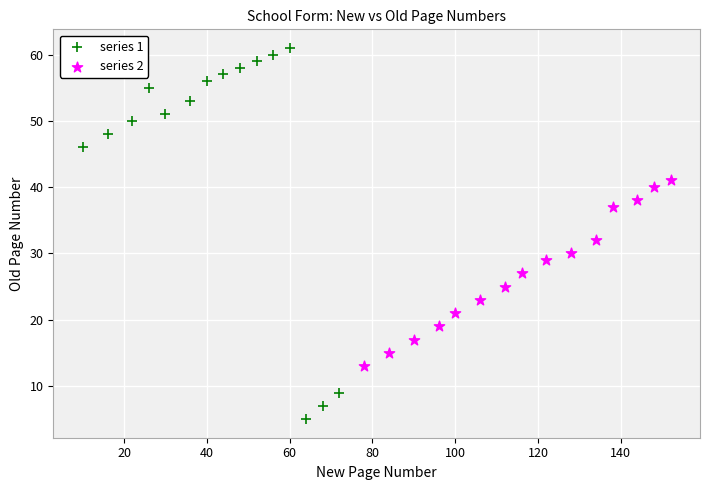

Which series contains the highest Y value?

series 1